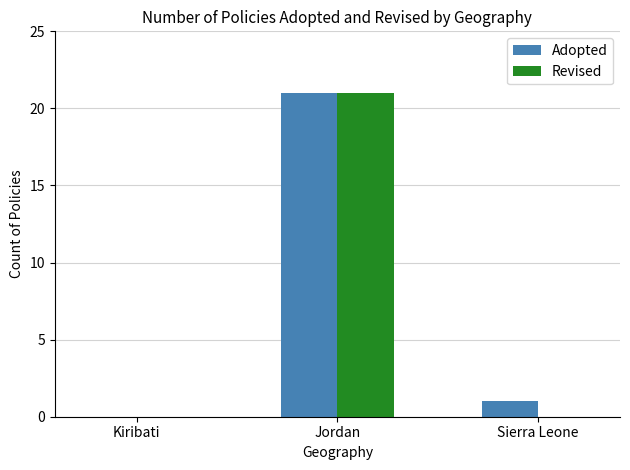

Are the bars grouped side by side (vs. stacked)?

Yes